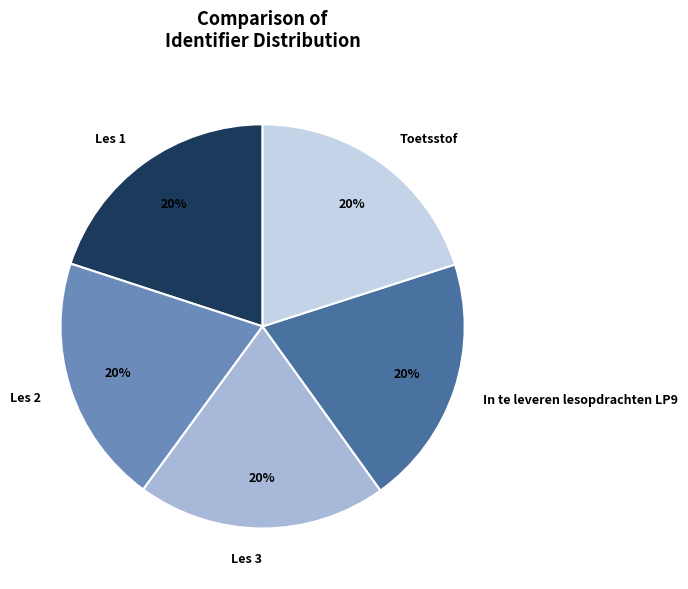

Is the sum of Les 3 and Les 1 greater than half?

No